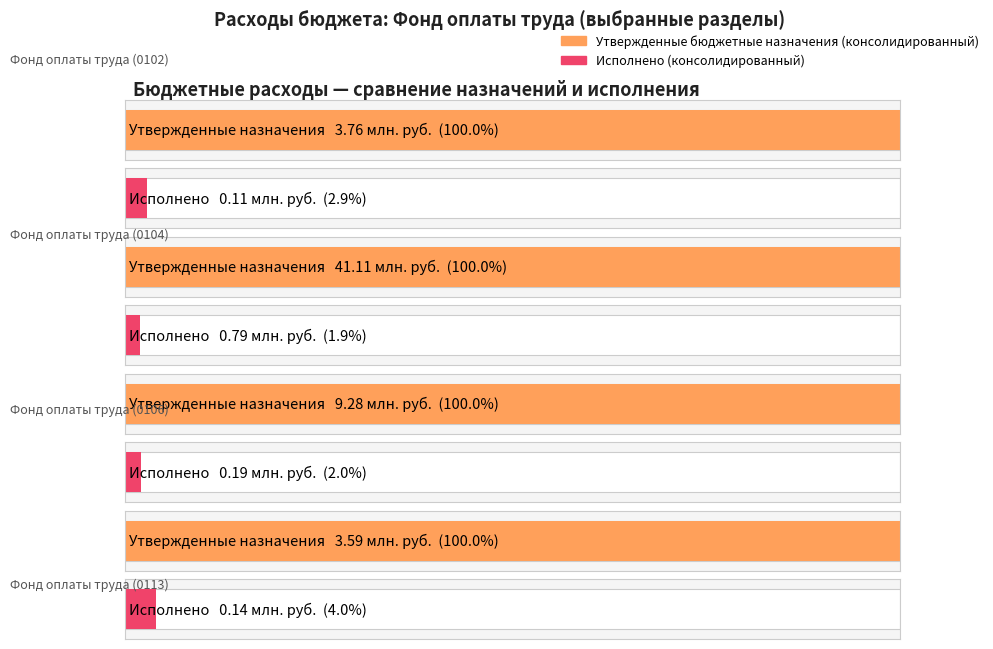

What is the difference between the highest and lowest values at Фонд оплаты труда (0102)?

3647734.2